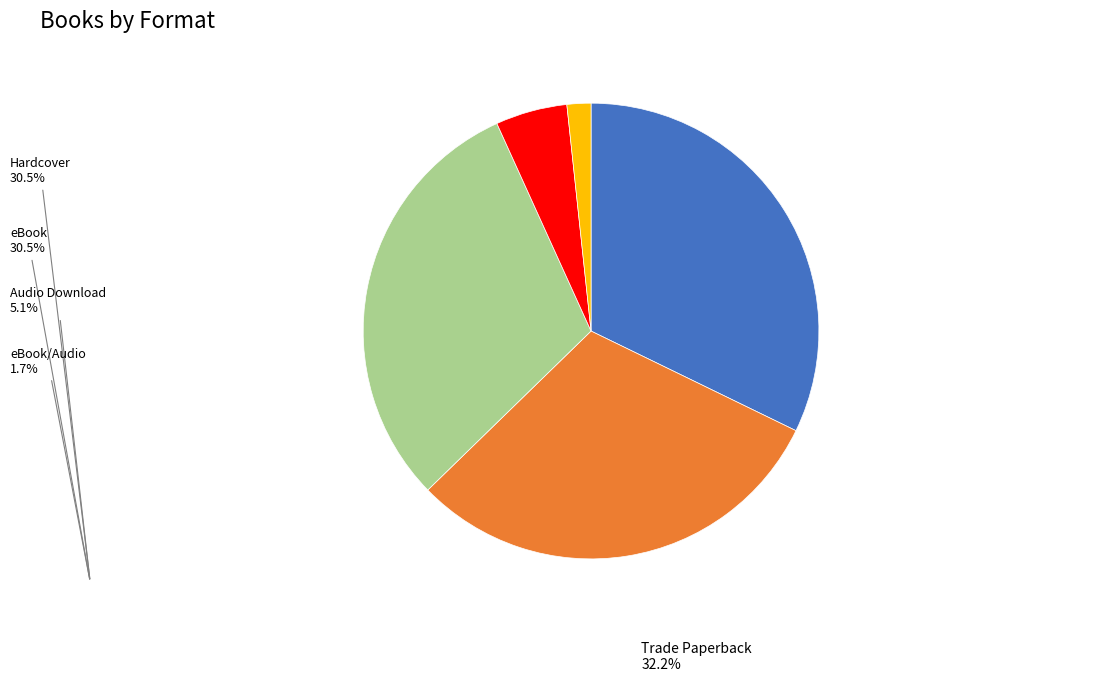

How many slices are in this pie chart?

5